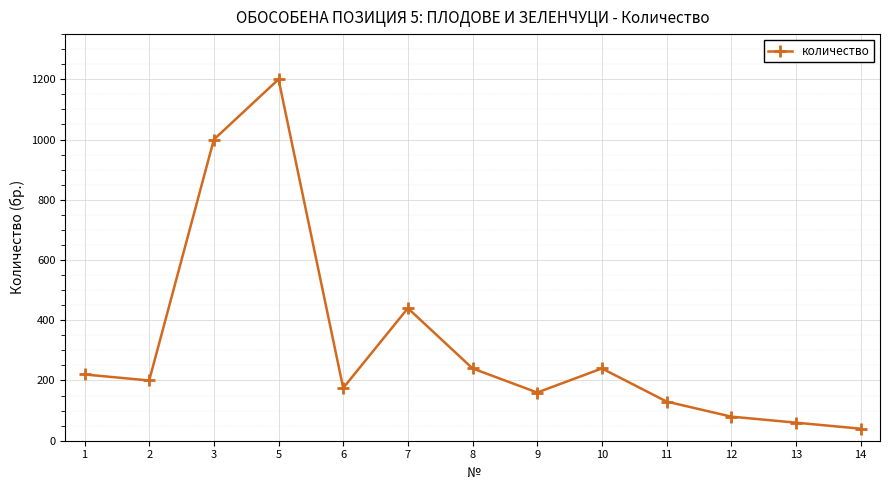

Reading left to right, extract all data points from this chart.

220	200	1000	1200	175	440	240	160	240	130	80	60	40